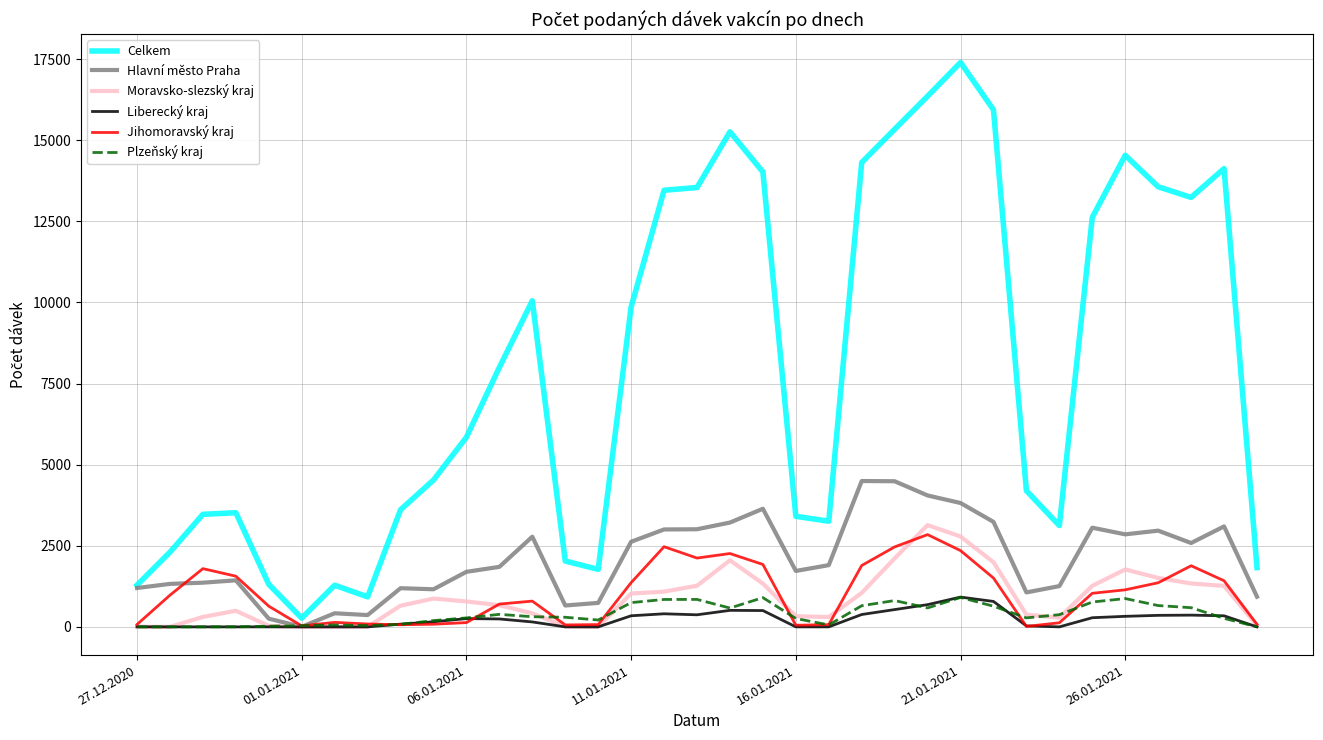

Which series has the widest spread of values?

Celkem